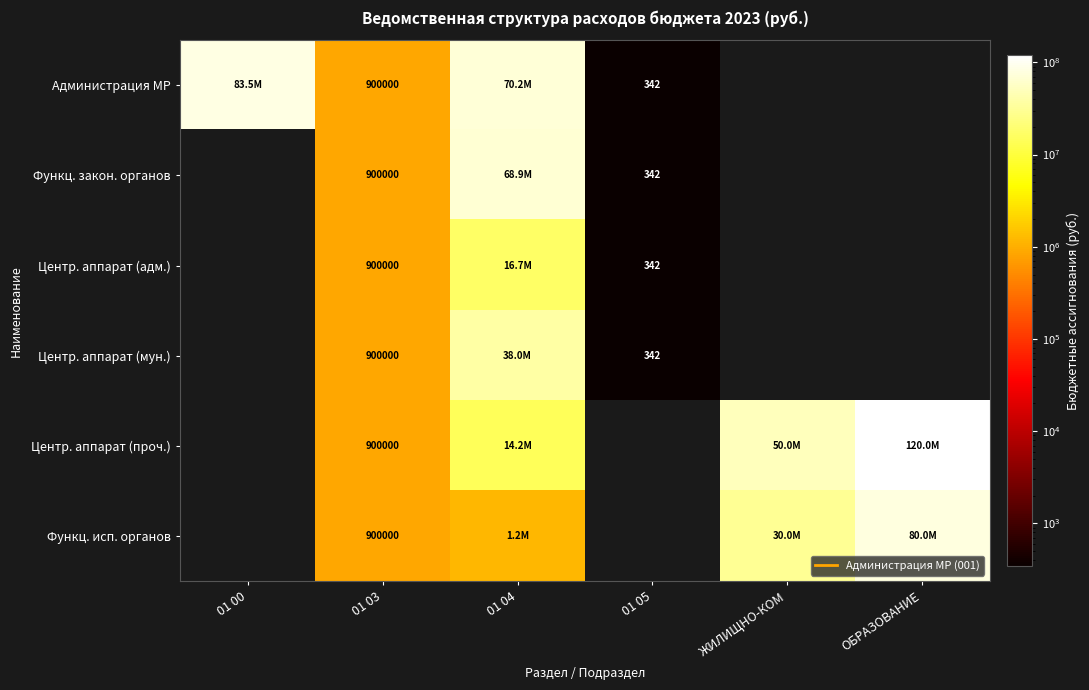

Is it true that Функц. закон. органов equals 177 at 01 05?

False